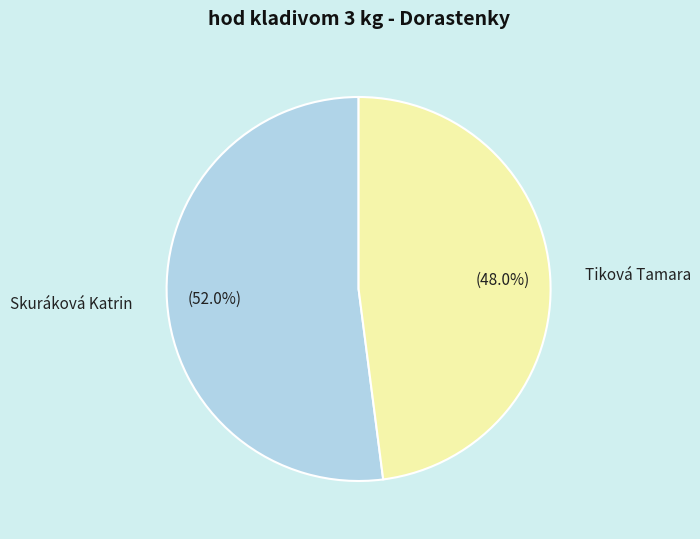

To the nearest percent, what percentage of the pie is Tiková Tamara?

48%